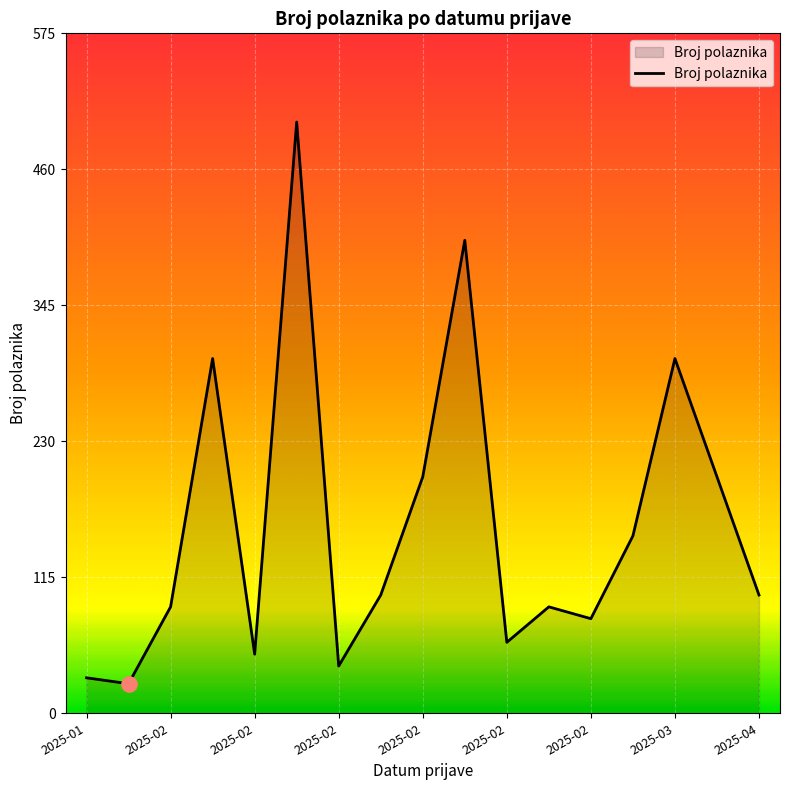

What is the maximum value shown in the chart?

500